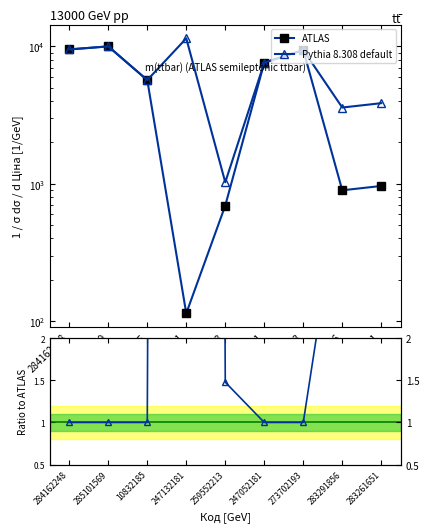

What is the average value of the Ratio to ATLAS series?

12.7